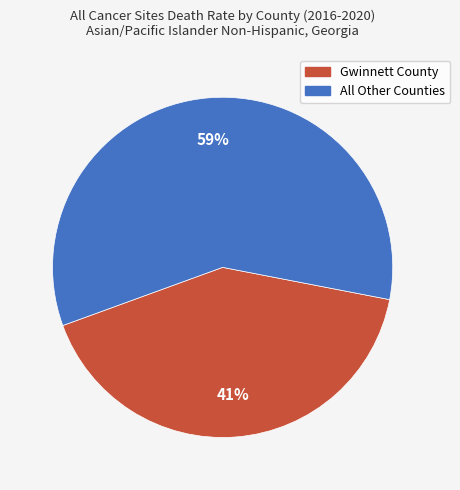

To the nearest percent, what is the average slice percentage?

50%